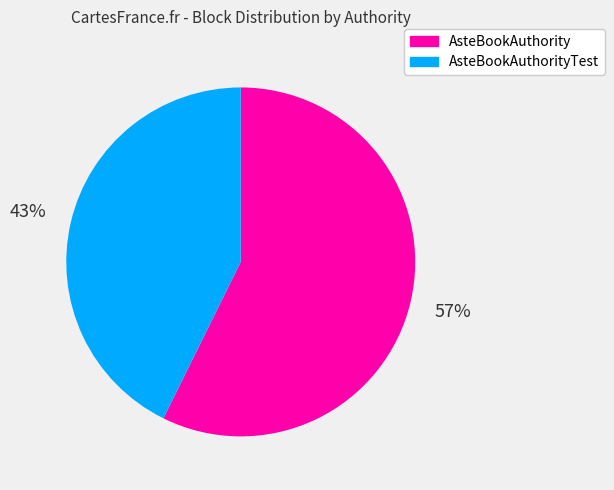

Does any single category account for the majority?

Yes